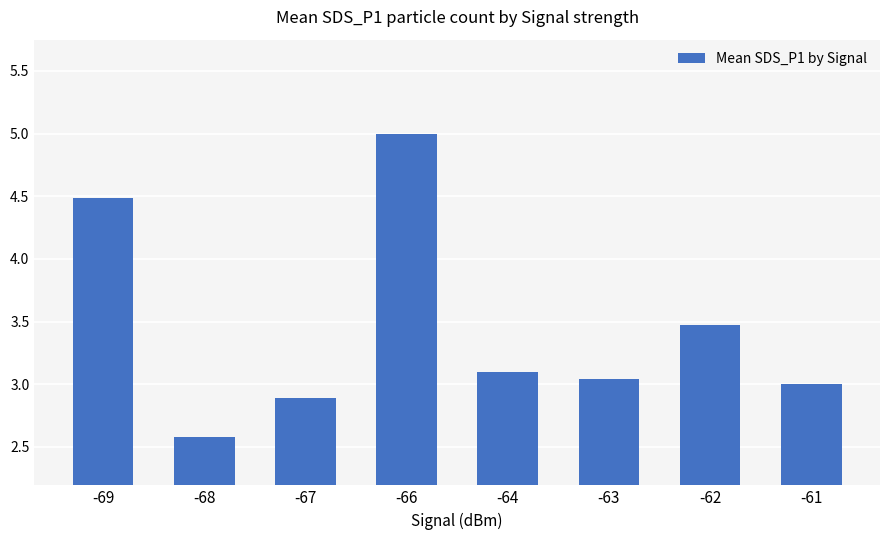

Approximately how many times larger is the value at -67 compared to -61?

1.0